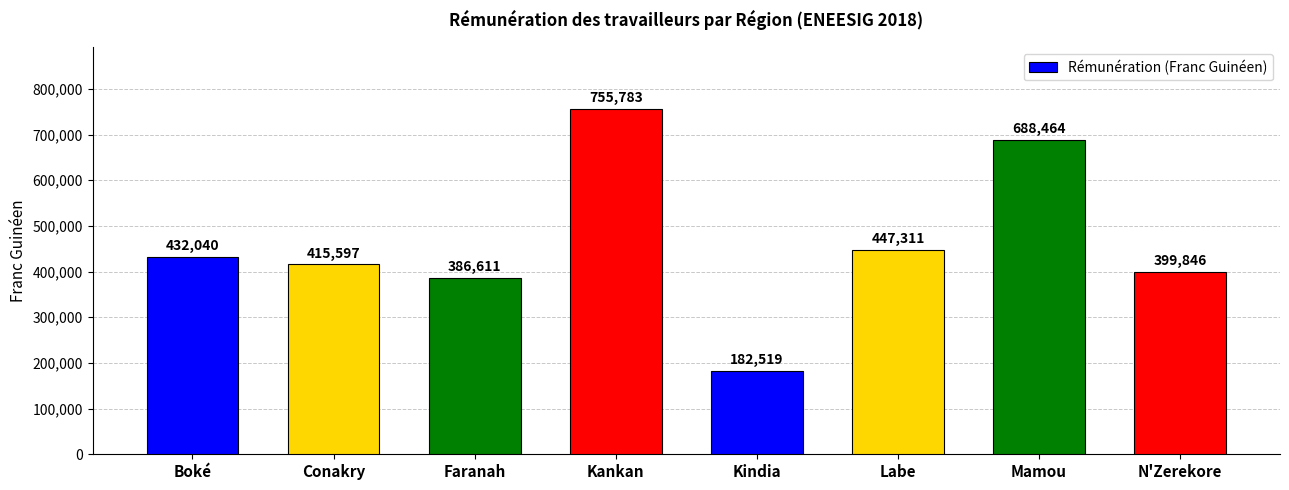

True or false: the data shows 755783 at Kankan.

True